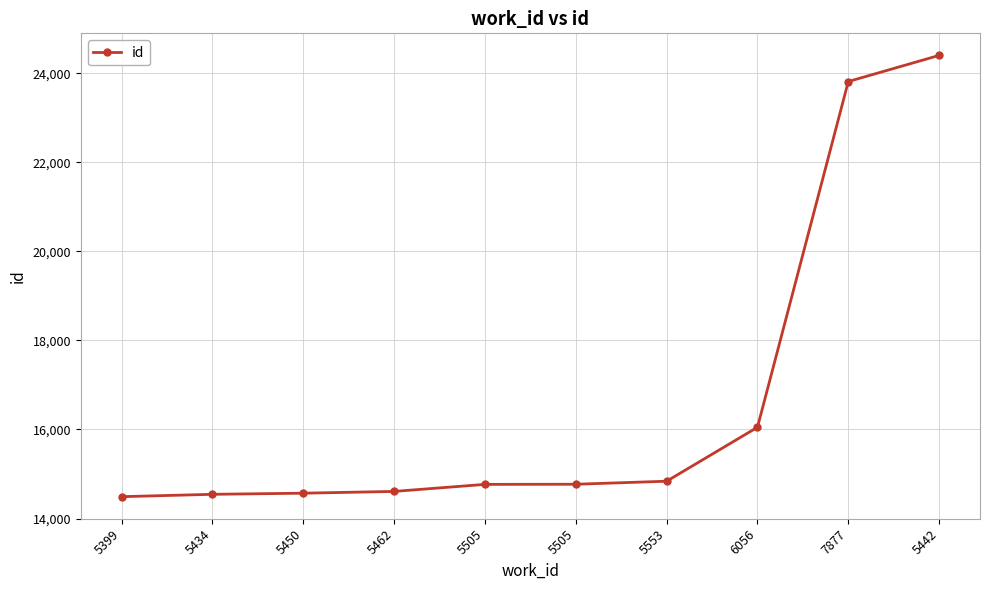

How many series are shown in this chart?

1